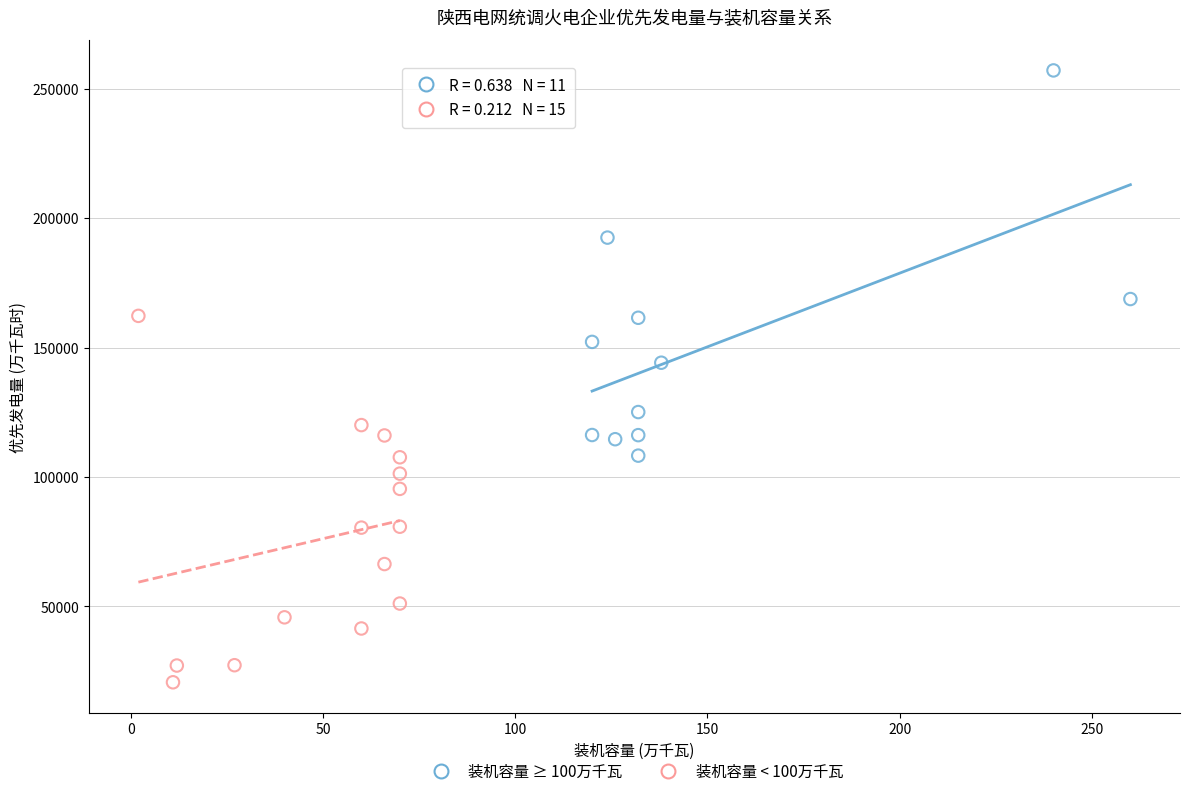

Which series reaches the maximum Y coordinate?

装机容量 ≥ 100万千瓦